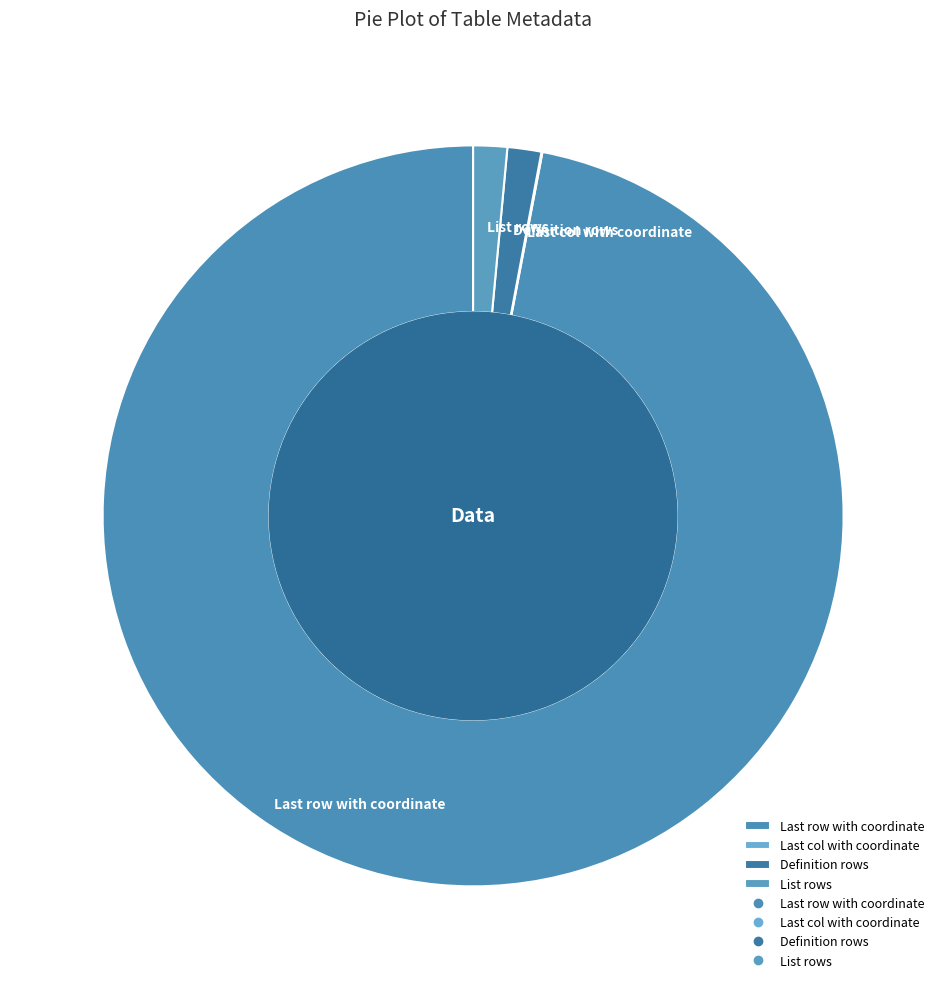

Is there any slice that represents more than half of the pie?

Yes